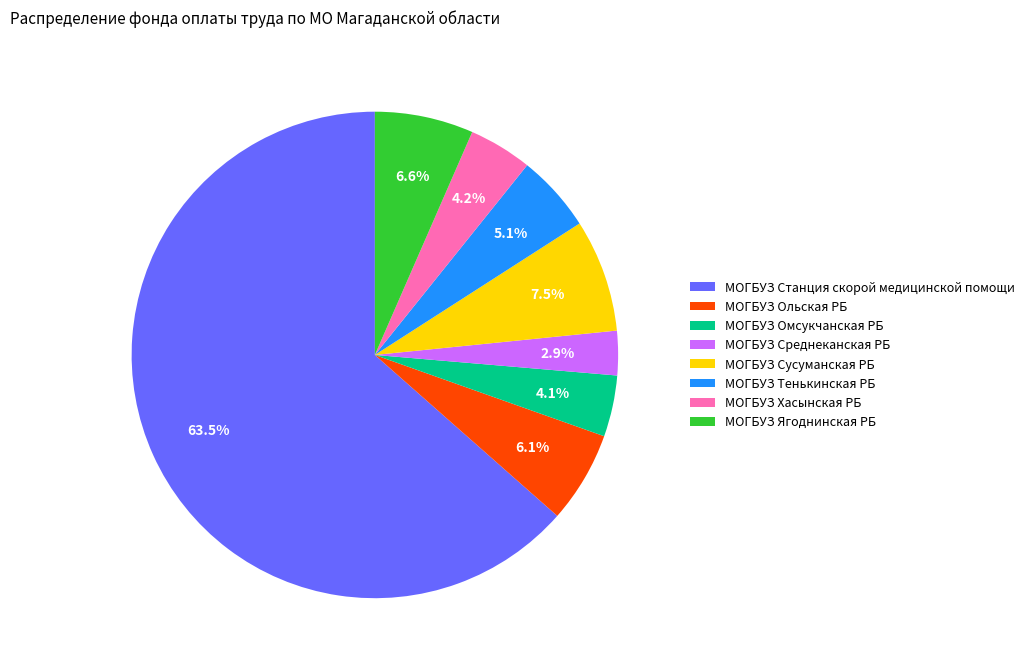

To the nearest percent, what is the combined percentage of МОГБУЗ Омсукчанская РБ and МОГБУЗ Ягоднинская РБ?

11%